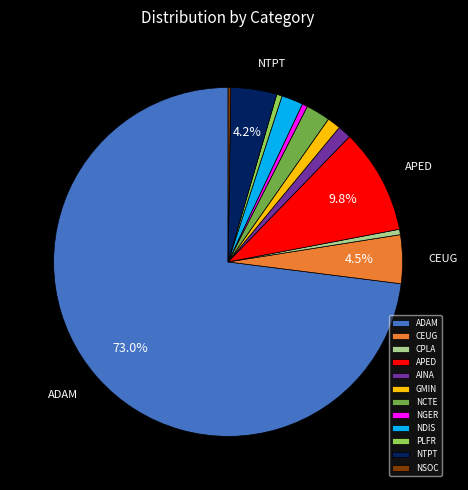

Is it true that NGER is 0% of the pie?

True